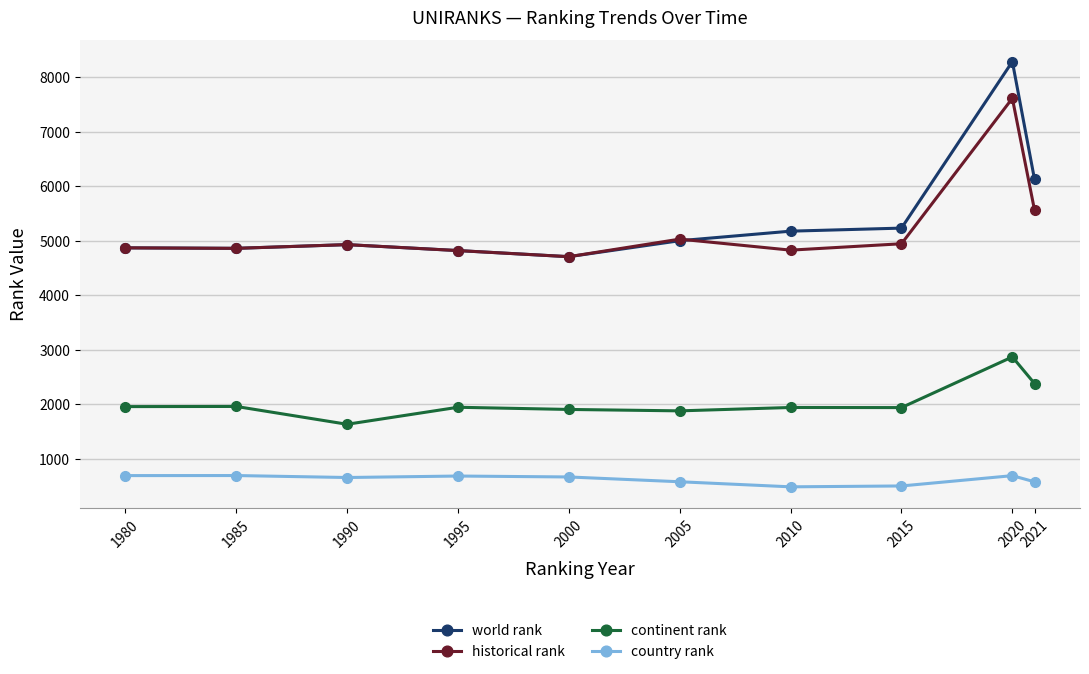

True or false: country rank and world rank intersect in this chart.

False